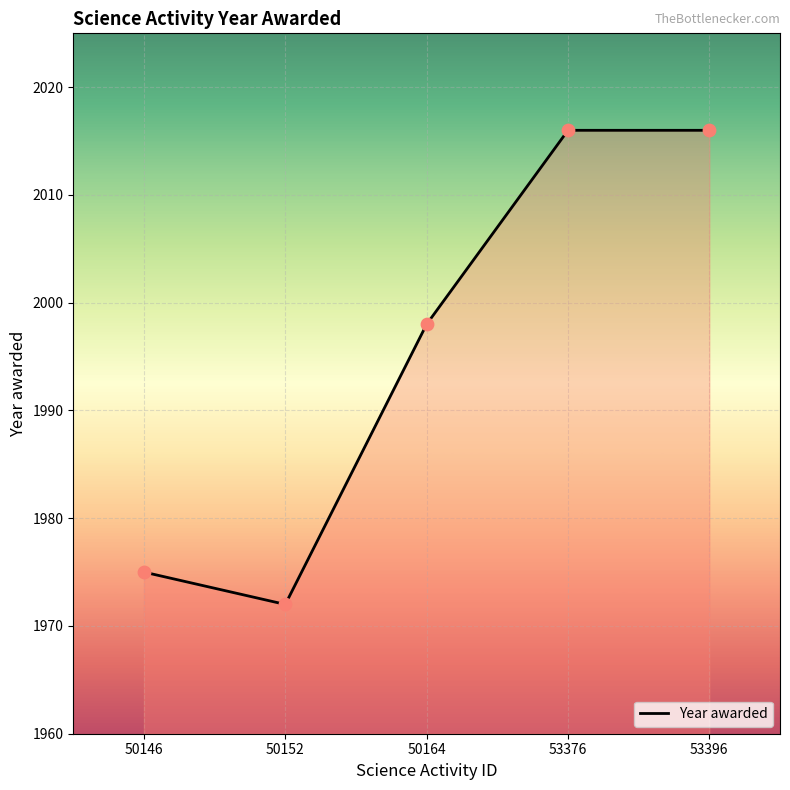

What is the change in value from 50146 to 50152?

-3